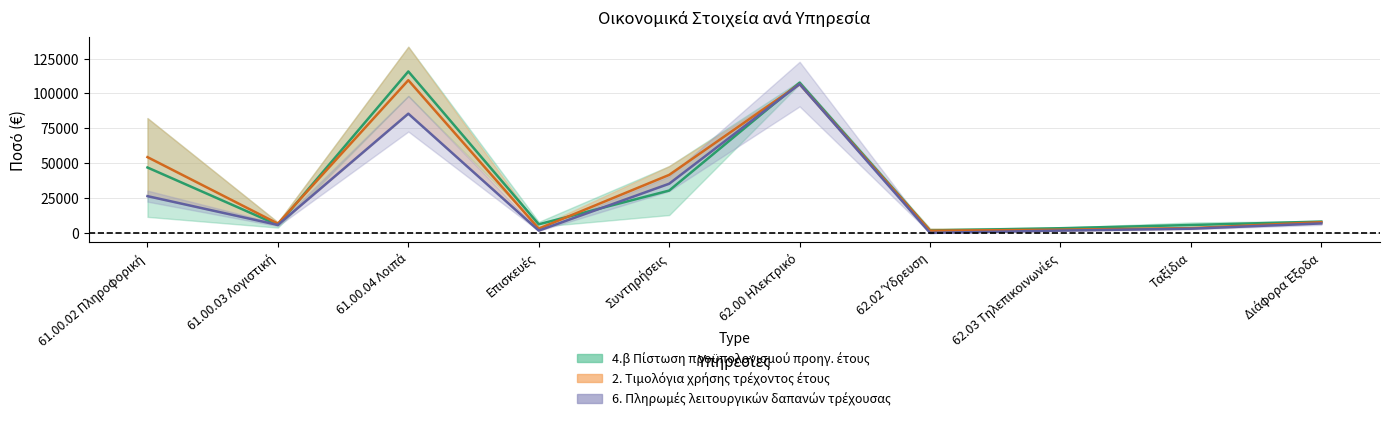

Is this an area chart (filled region under the line)?

No